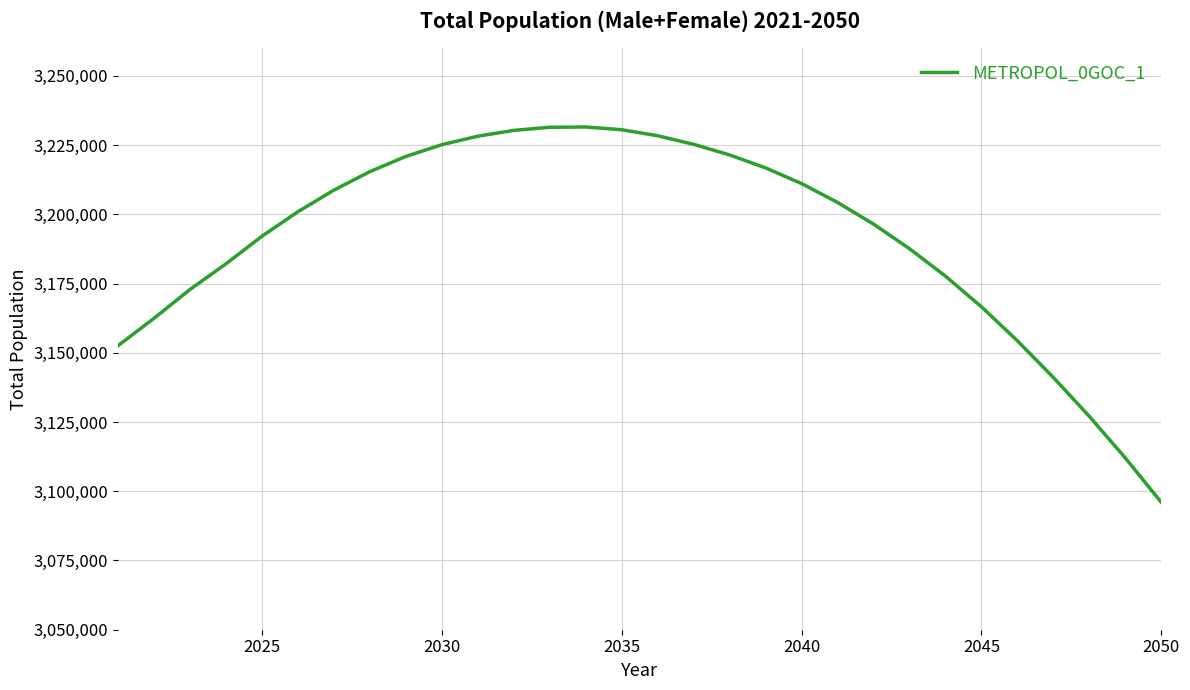

What is the greatest value displayed?

3231563